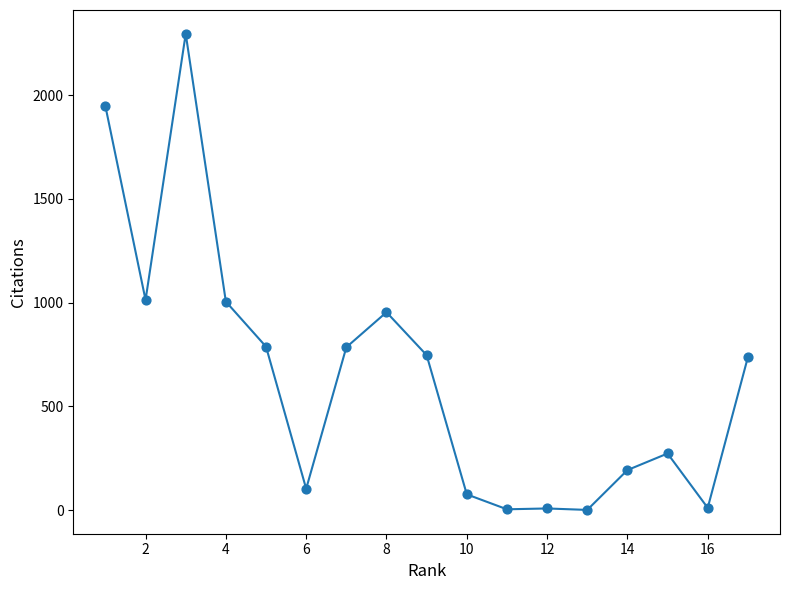

What is the range of X values (max minus min)?

16